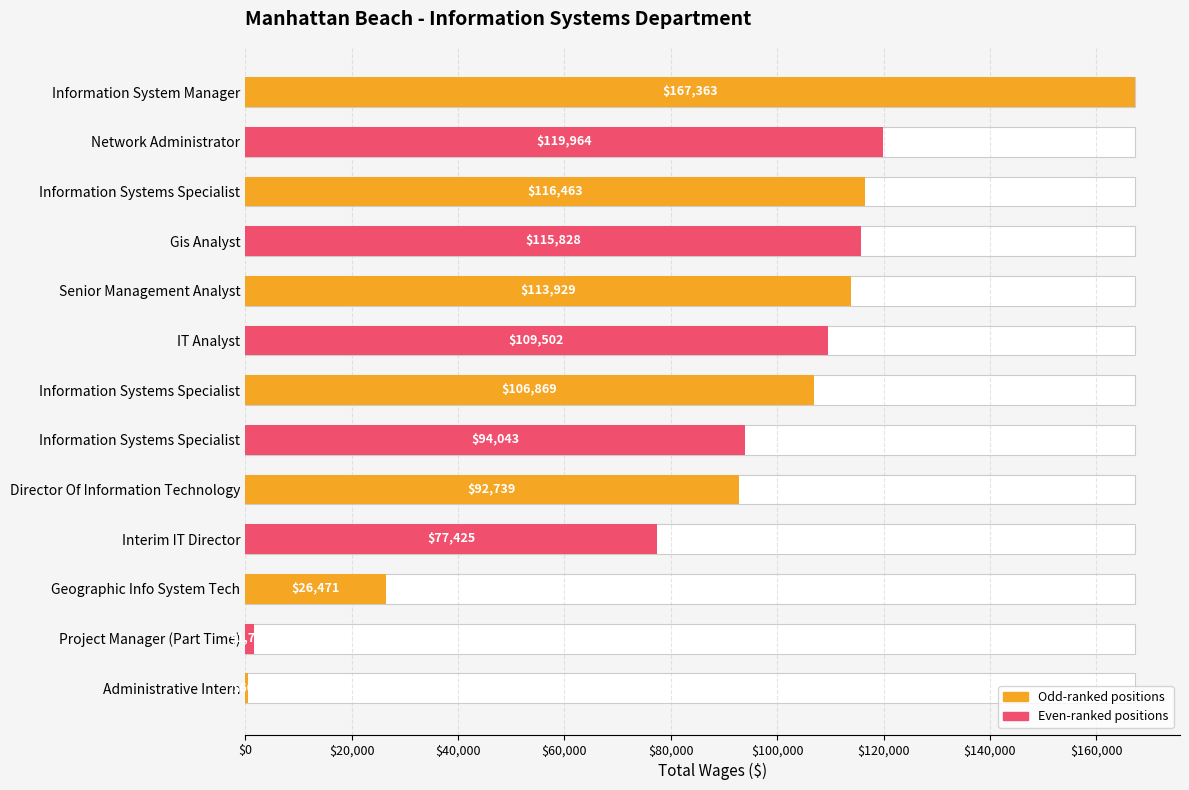

Are the bars grouped side by side (vs. stacked)?

No